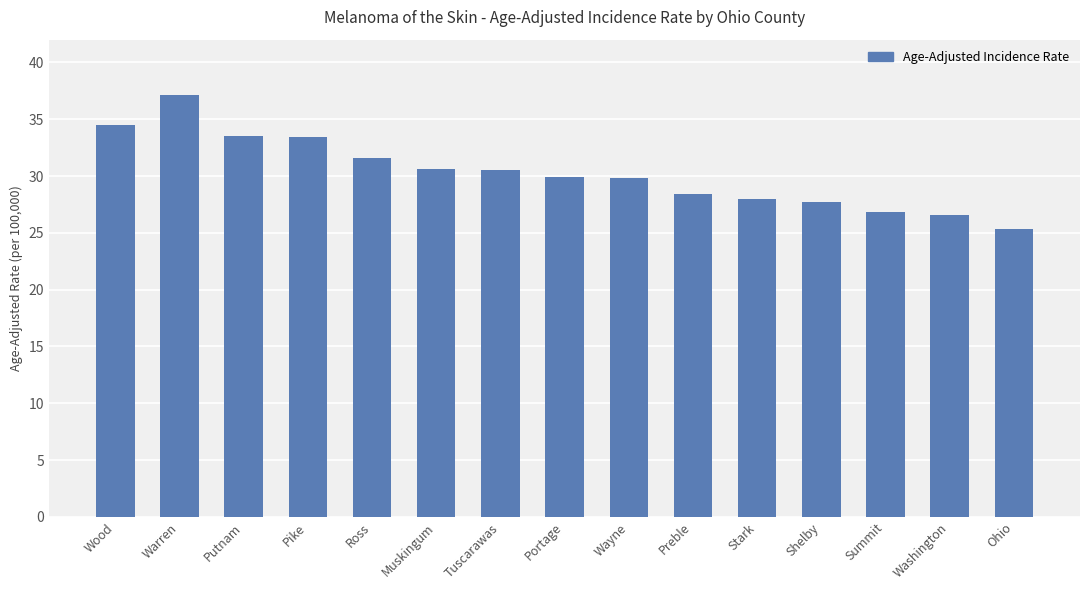

What is the change in value from Tuscarawas to Ohio?

-5.2